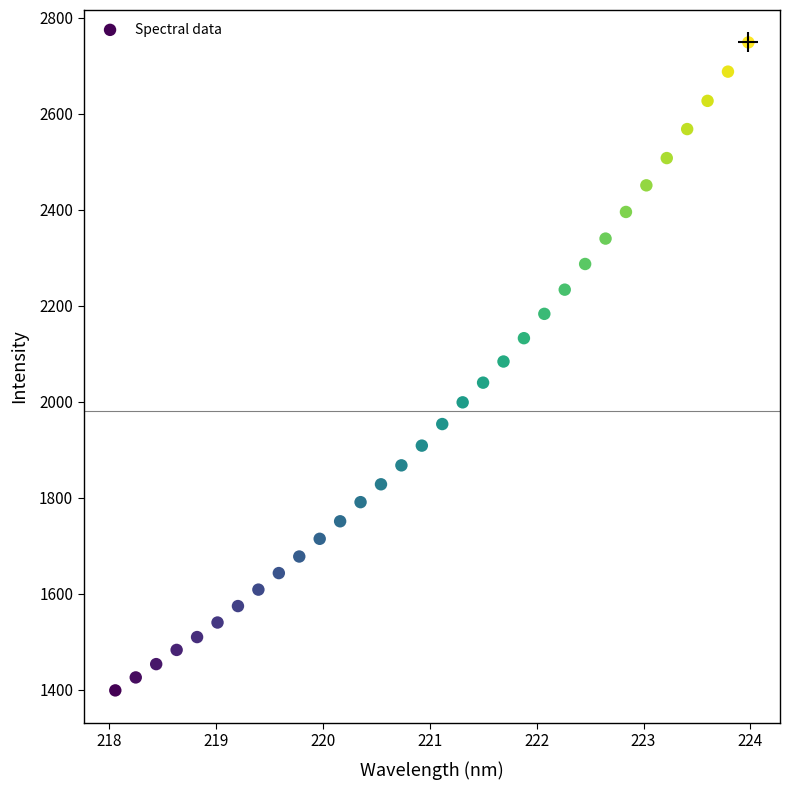

What is the range of X values (max minus min)?

5.9